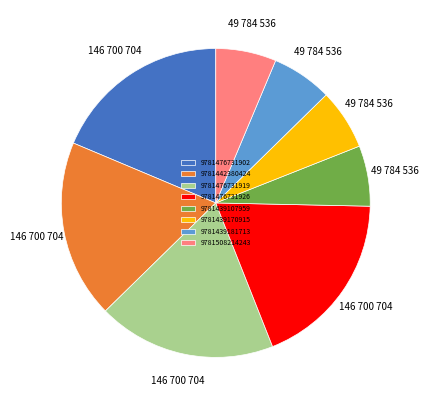

How many slices are in this pie chart?

8